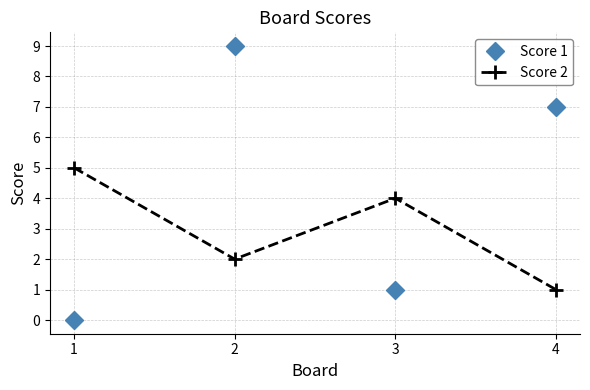

How many lines are shown in the chart?

2